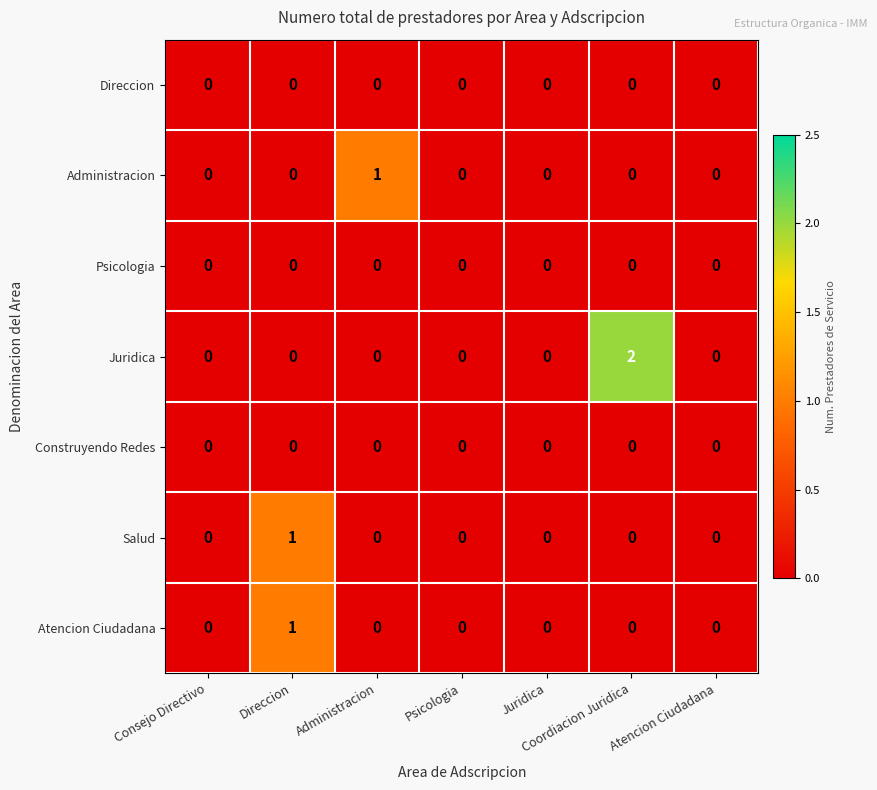

True or false: Direccion has a value of 0 at Juridica.

True